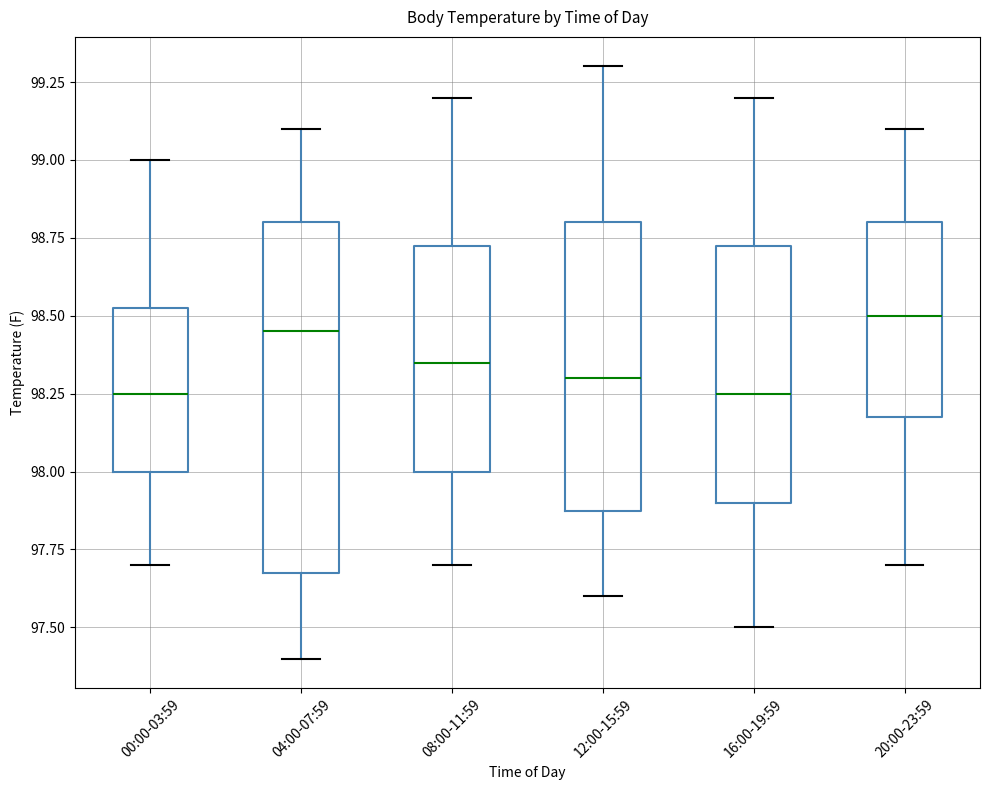

Which box is the tallest, from its lower edge to its upper edge?

04:00-07:59